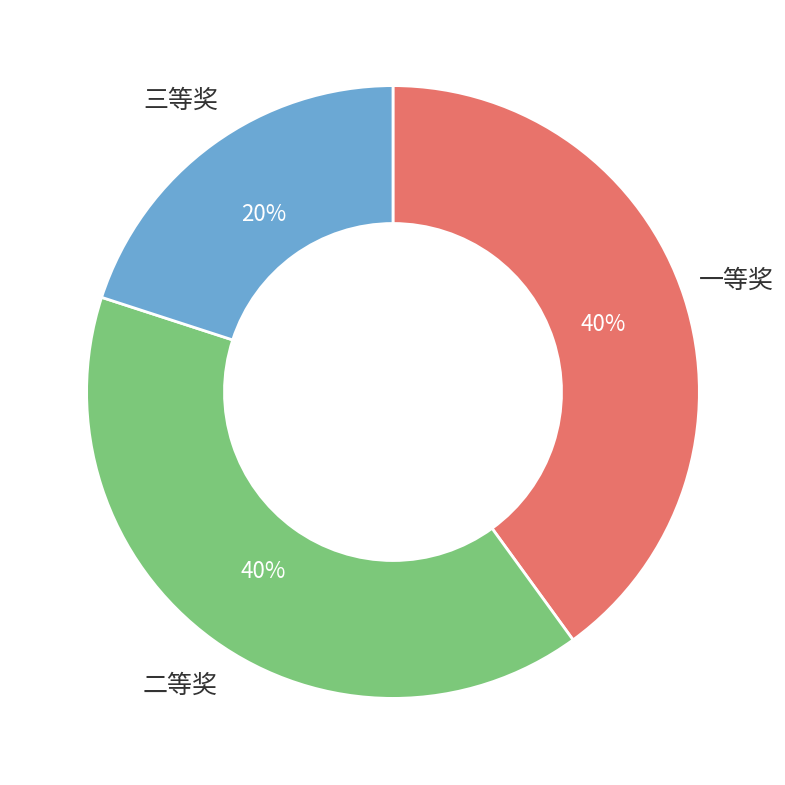

Which has a higher value, 一等奖 or 三等奖?

一等奖